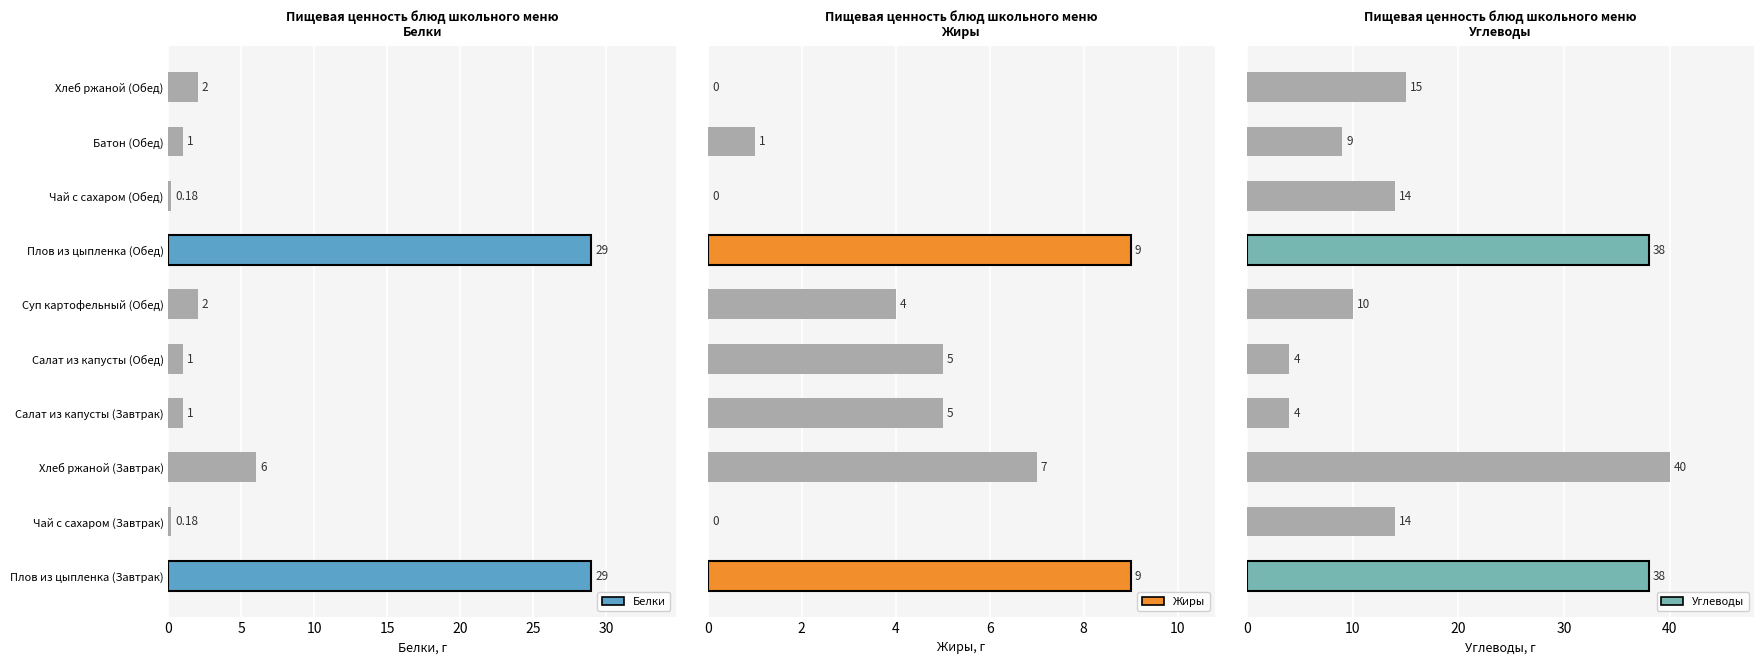

Count the number of data series in this chart.

3